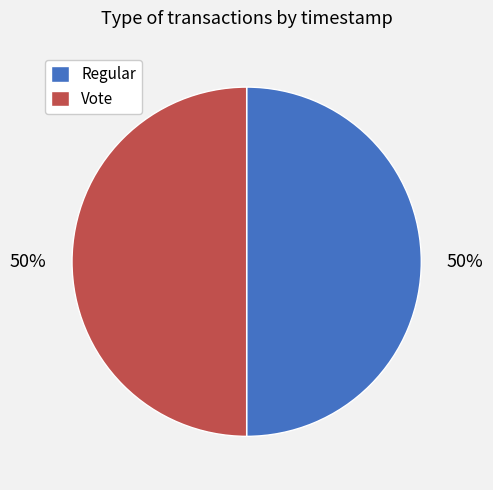

To the nearest percent, what is the average slice percentage?

50%